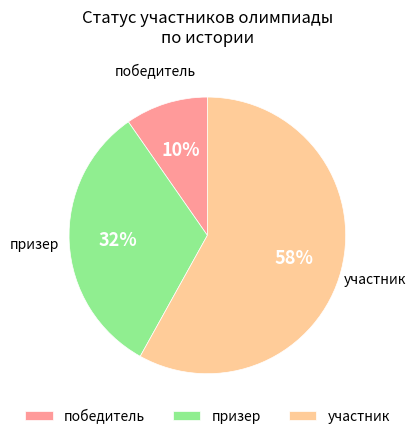

Which category has the smallest portion of the pie?

победитель